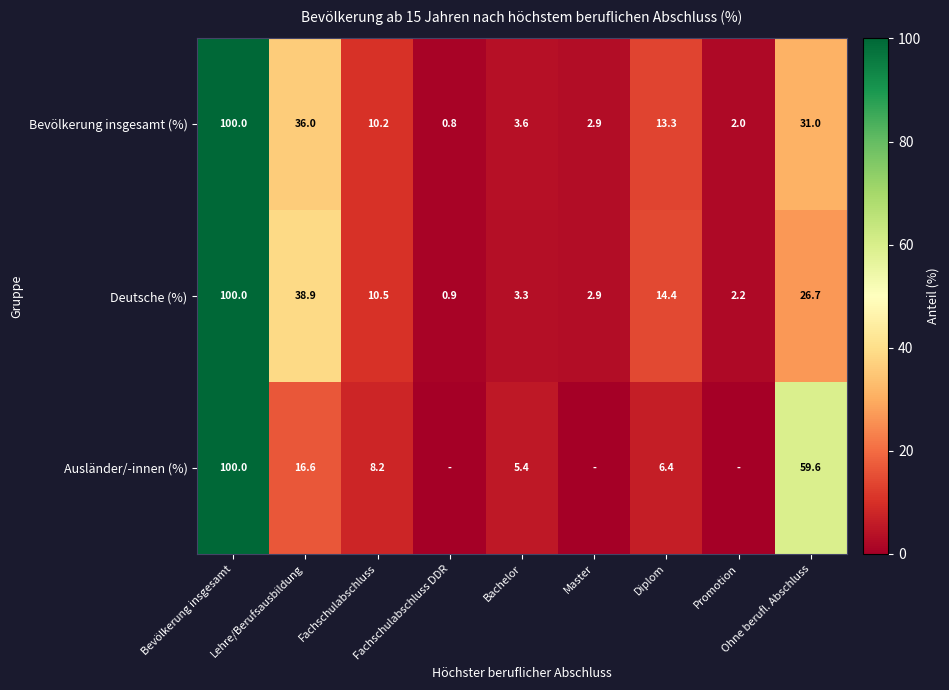

Where does the Deutsche (%) series first go above 10?

Bevölkerung insgesamt